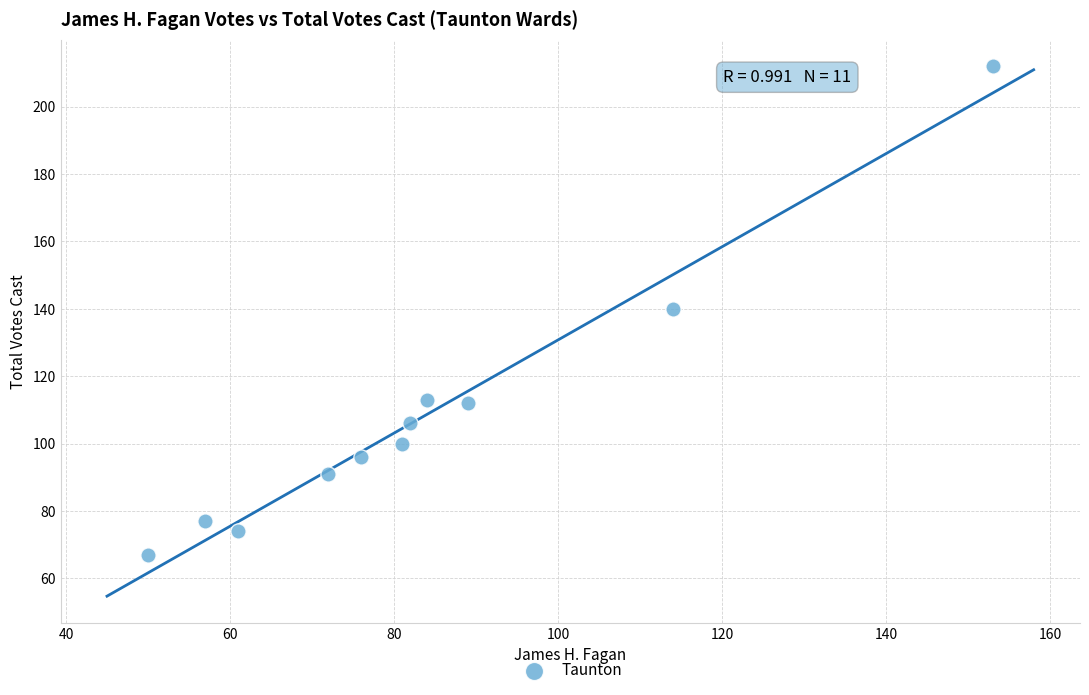

What is the range of X values (max minus min)?

103